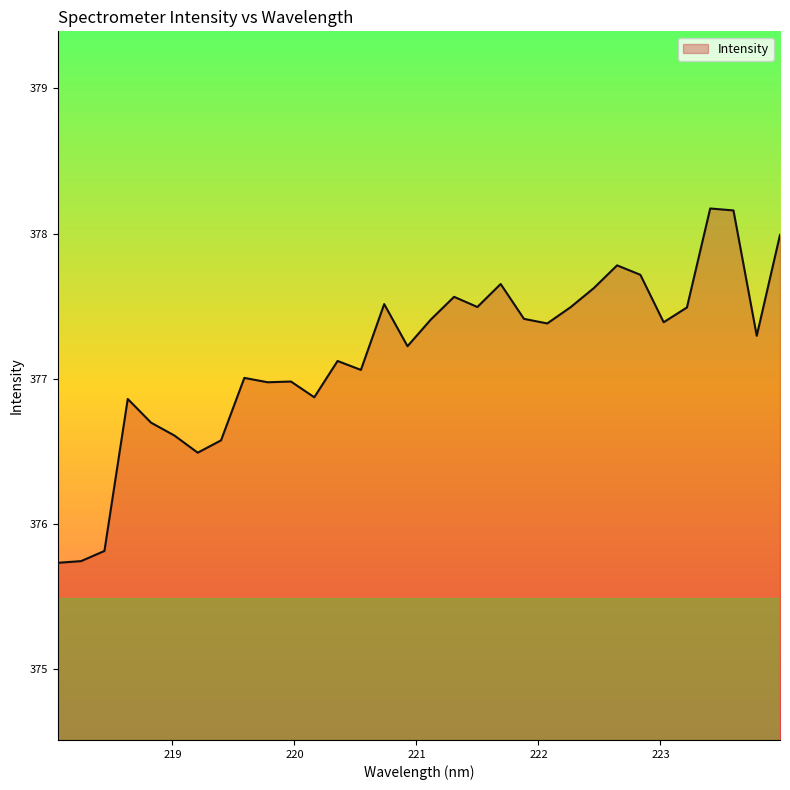

What is the minimum value shown in the chart?

375.7